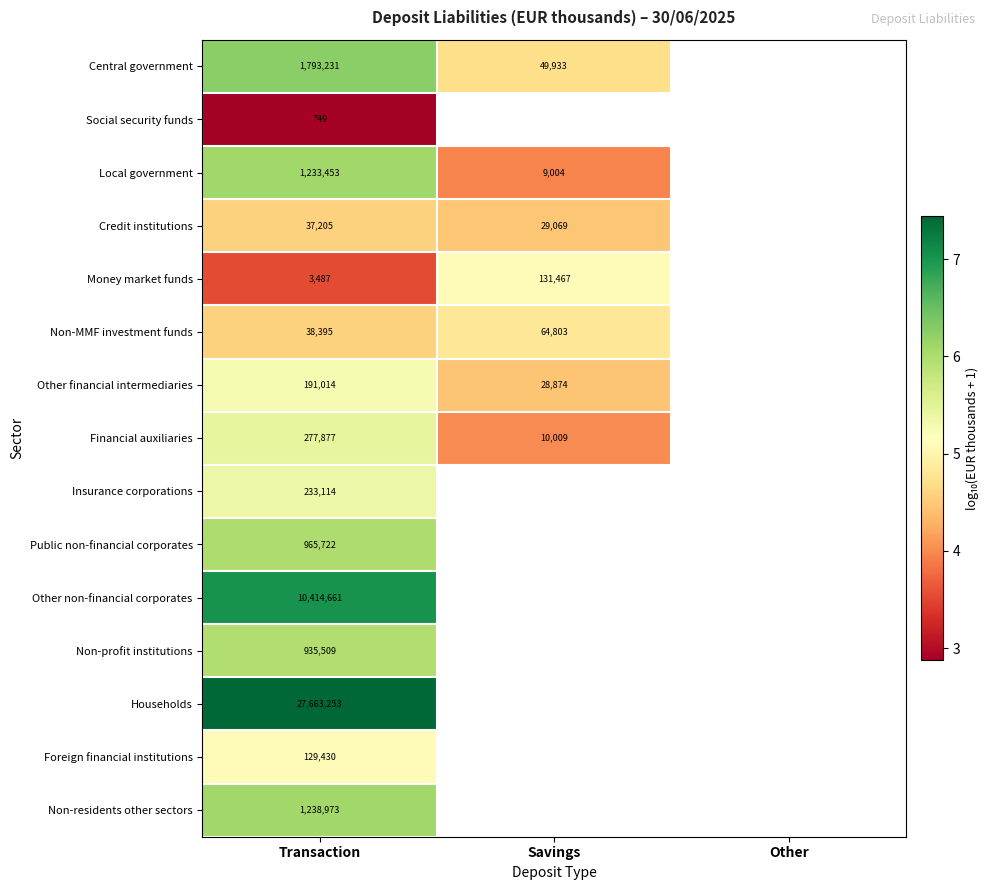

Is the value of Non-residents other sectors at Transaction greater than the value of Public non-financial corporates at Transaction?

Yes